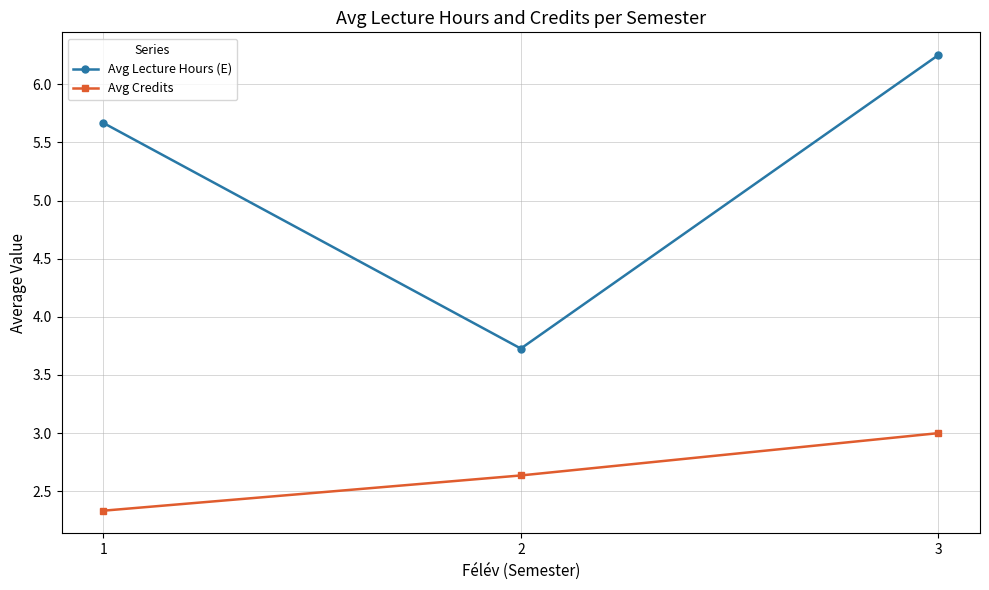

Which label corresponds to the largest value in the chart?

3